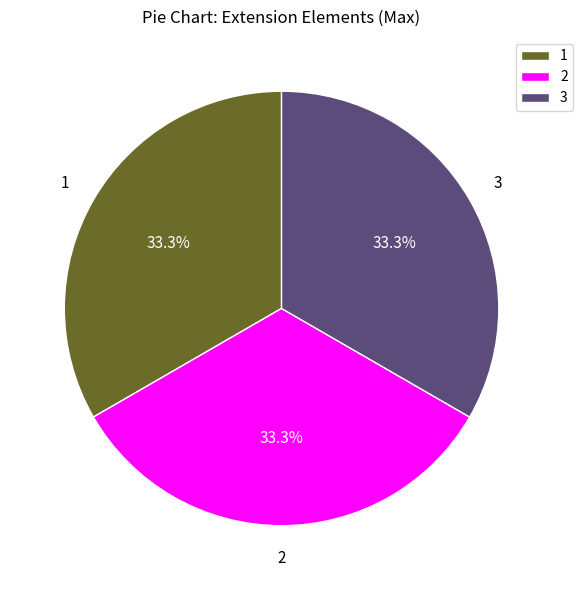

Count the number of slices in the pie.

3